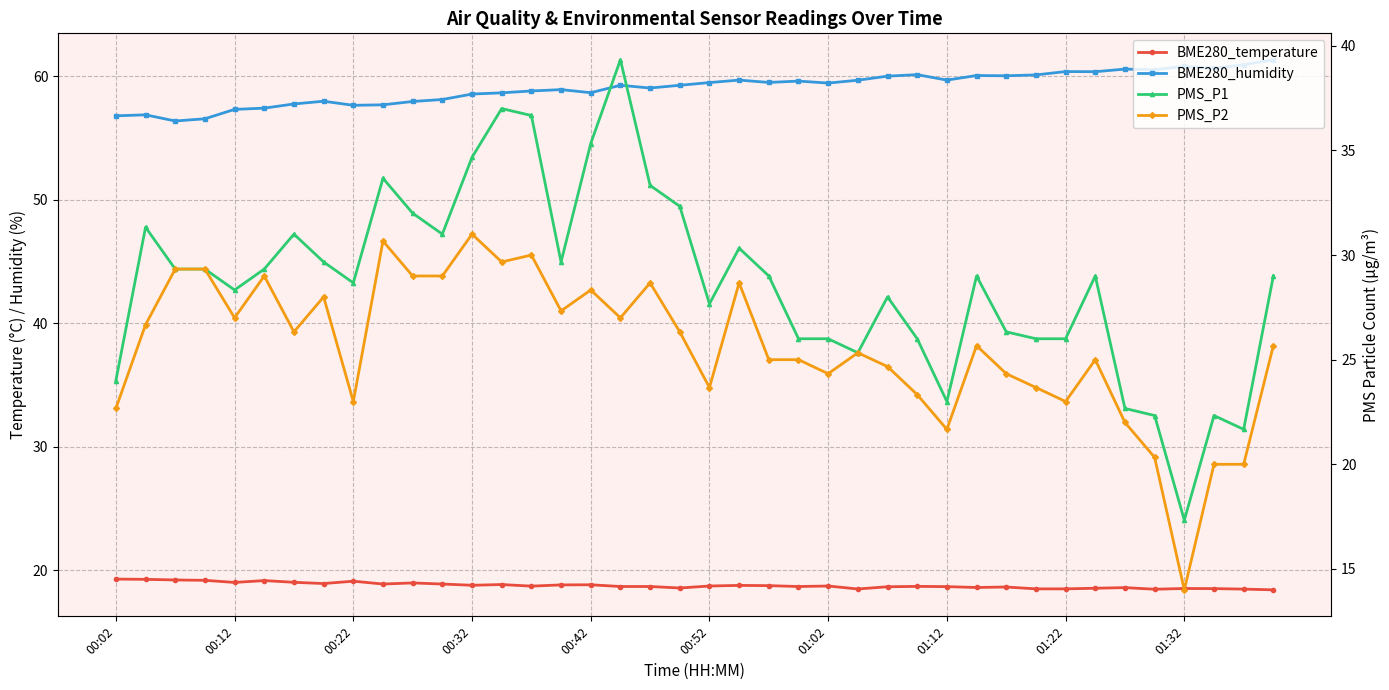

Count the number of categories in the chart.

40